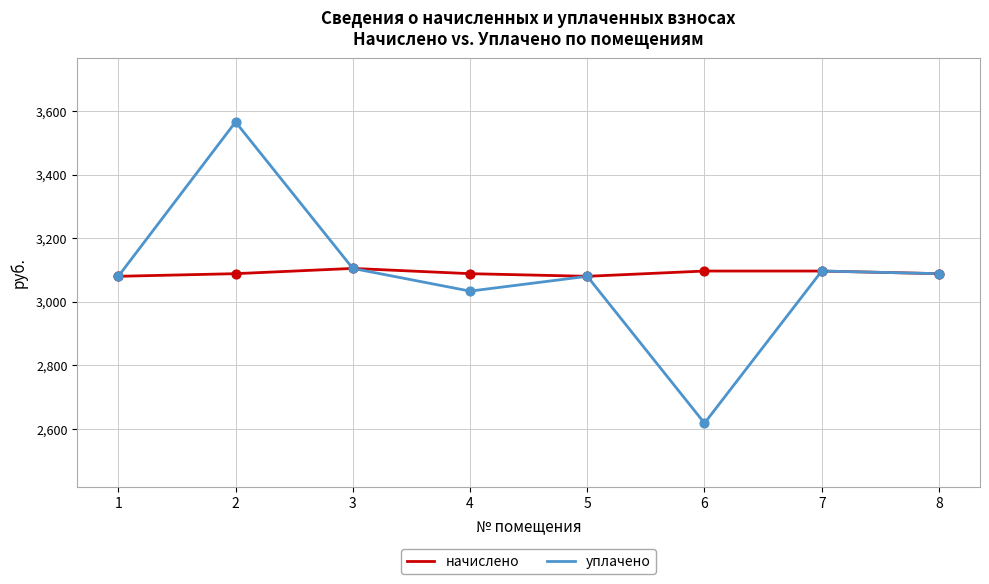

The value of начислено at 8 is 1065.5. True or false?

False